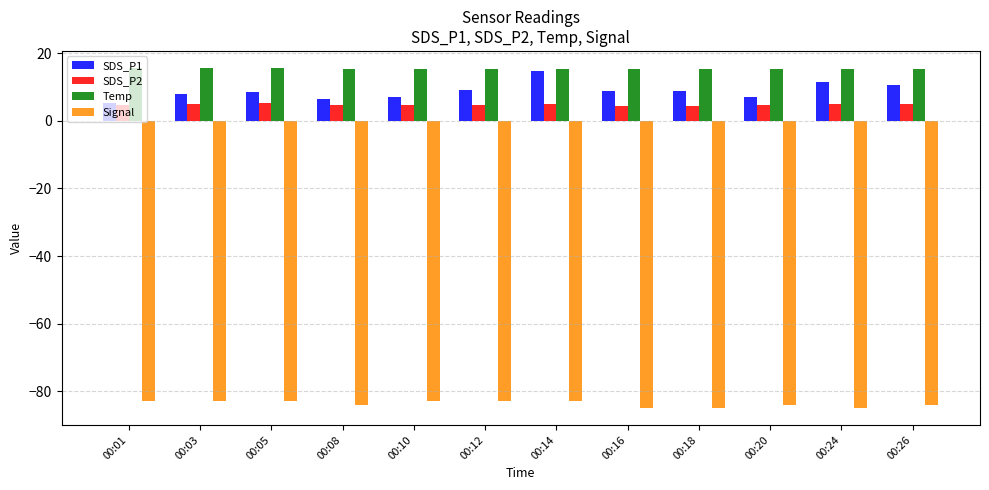

What is the value of the Signal bar at the 5th from the left?

-83.0